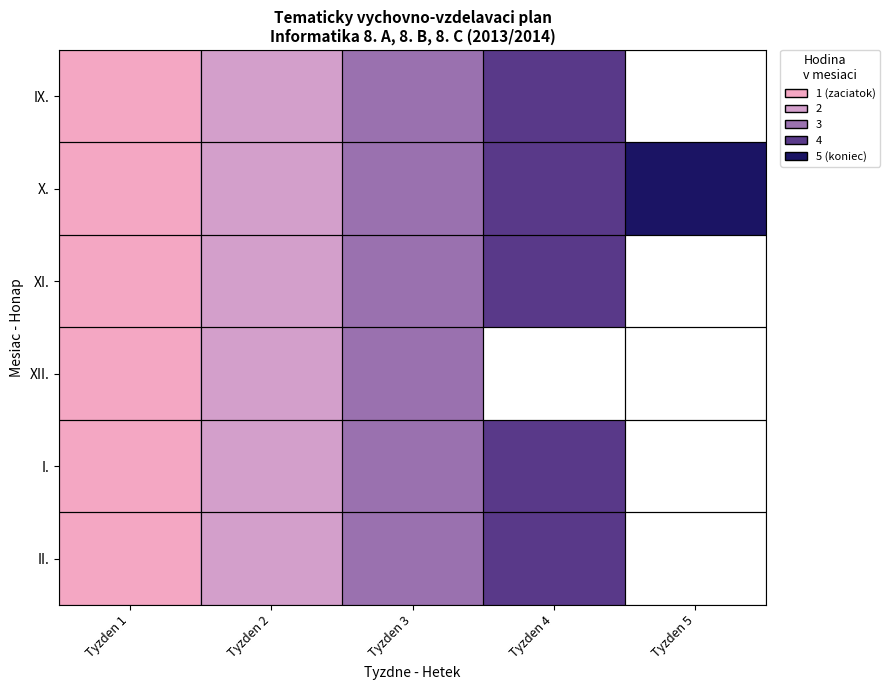

Which series has the largest total across all categories?

X.